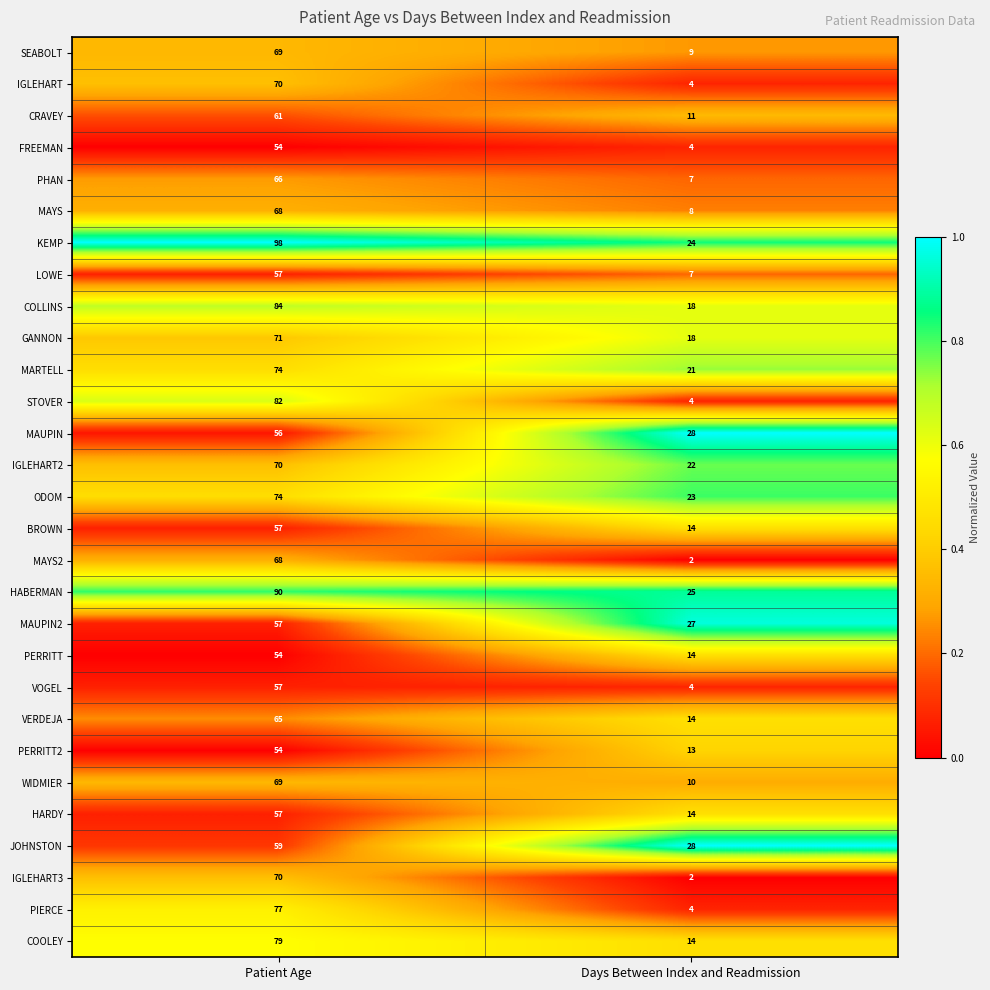

What is the spread (max minus min) of values at Patient Age?

44